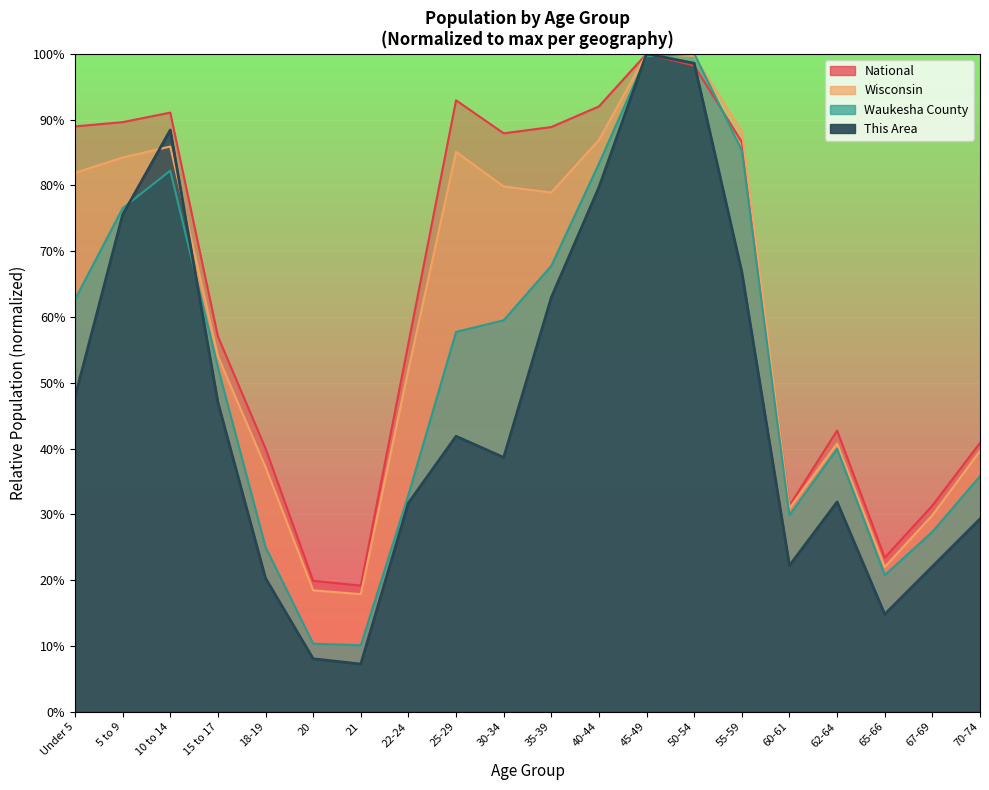

What value does the This Area series have at 15 to 17?

47.0